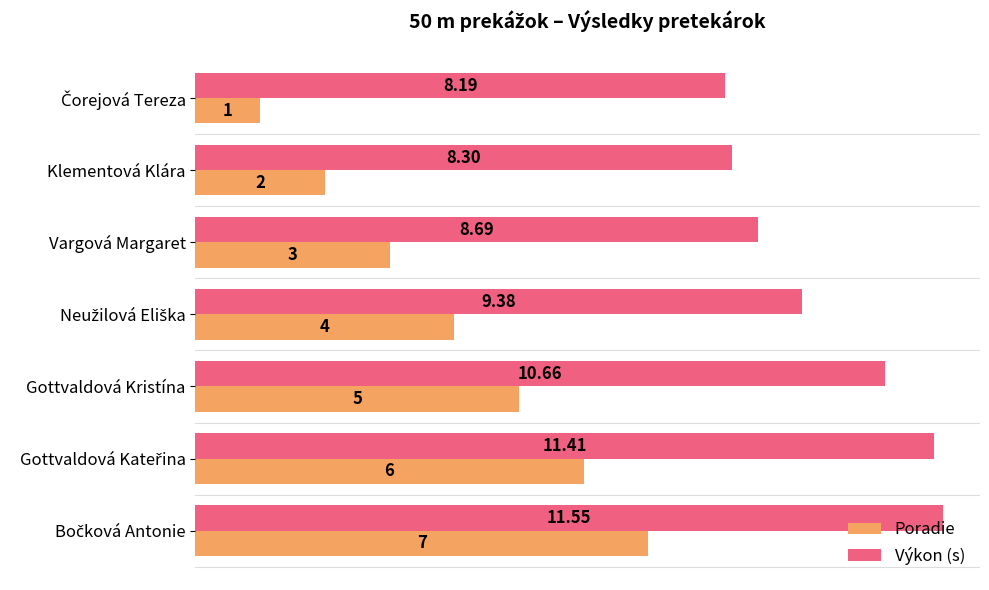

Which series has the largest total across all categories?

Výkon (s)